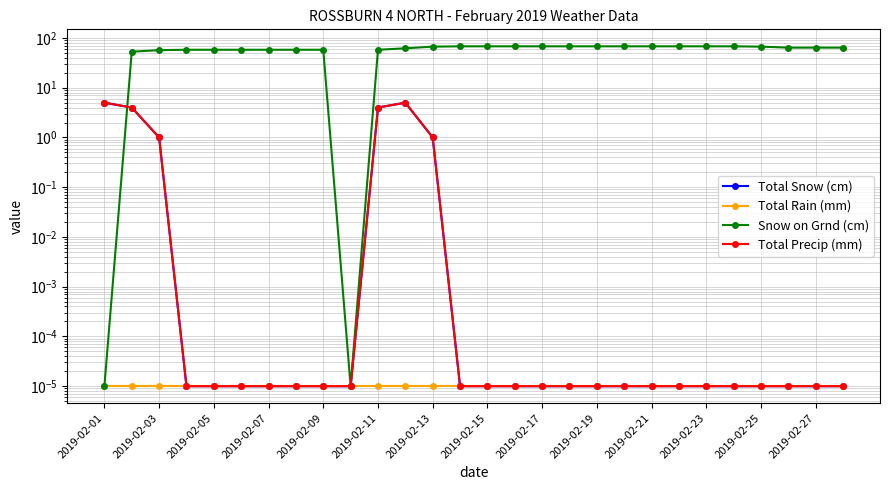

What is the difference between the maximum and minimum values in the Total Snow (cm) series?

5.0